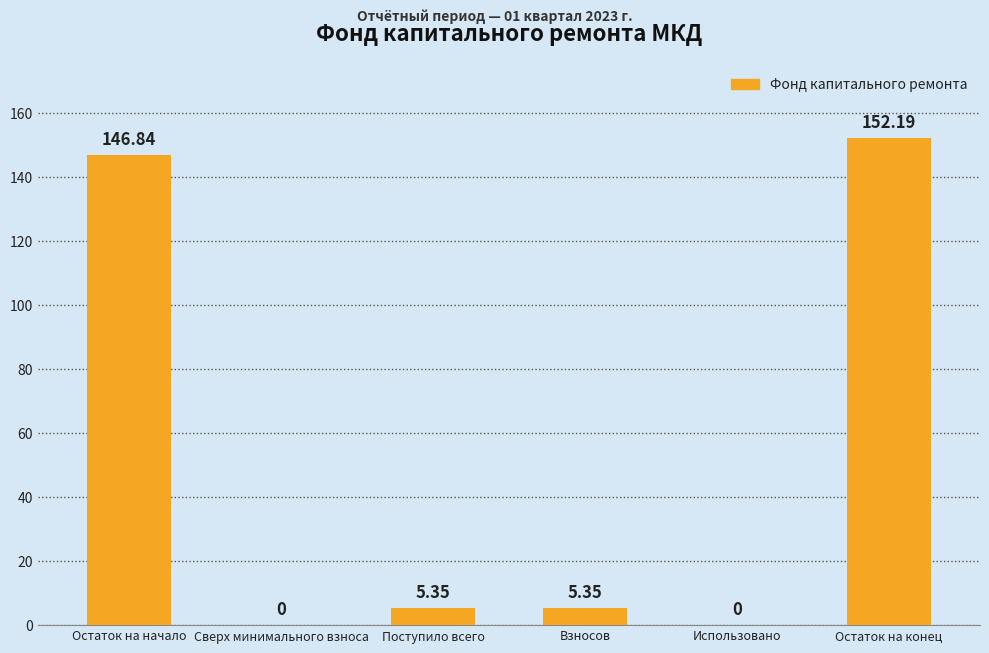

What is the sum of the values at Поступило всего and Взносов?

10.7